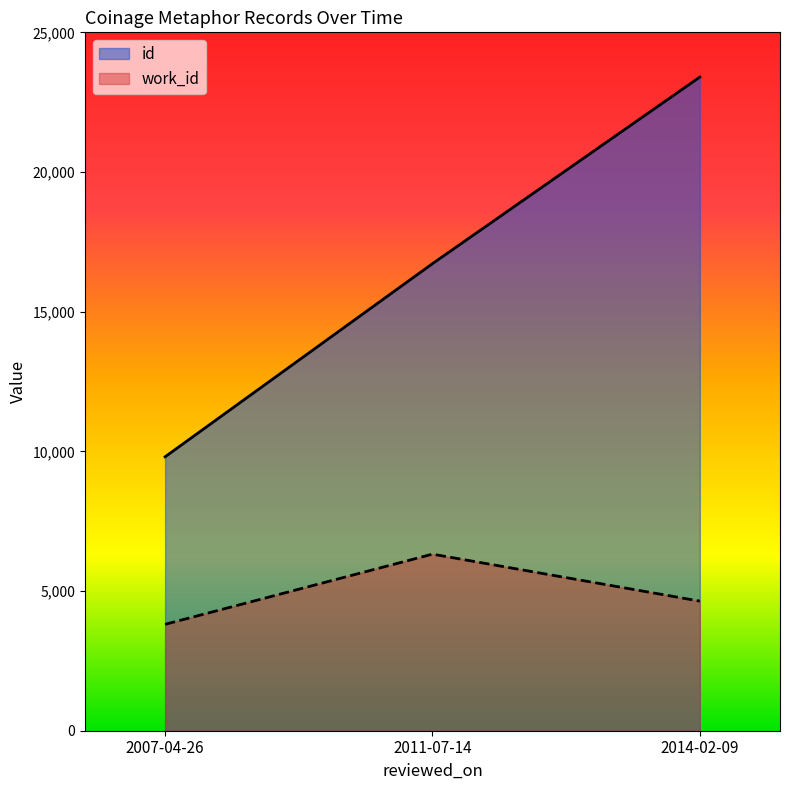

The id series shows 14297 at 2014-02-09. True or false?

False